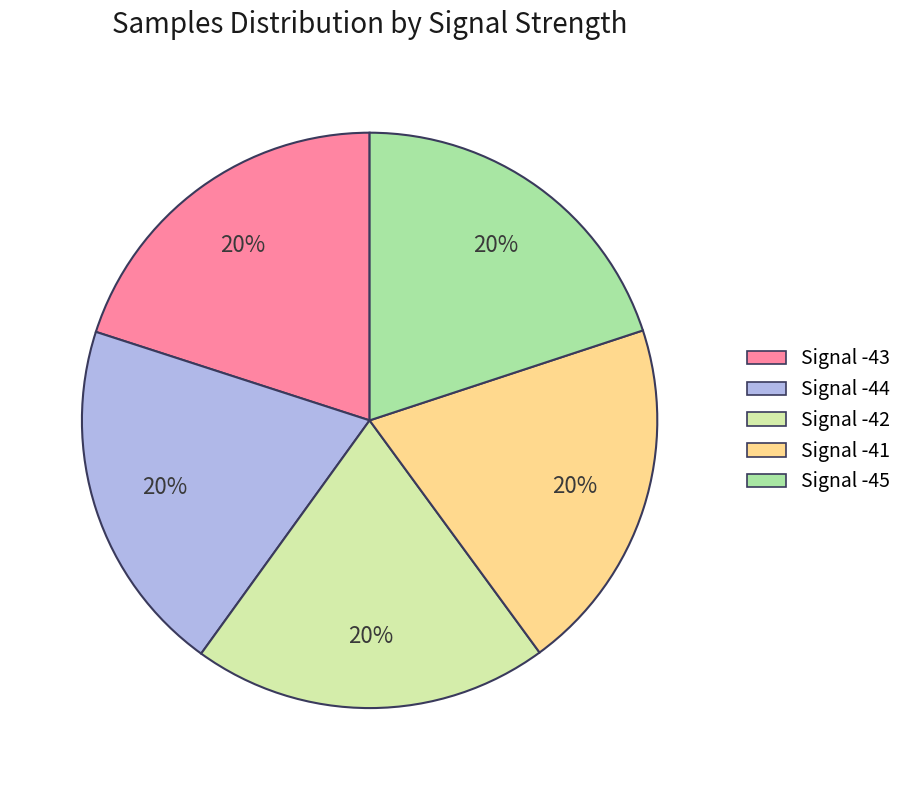

Is the sum of Signal -45 and Signal -41 greater than half?

No